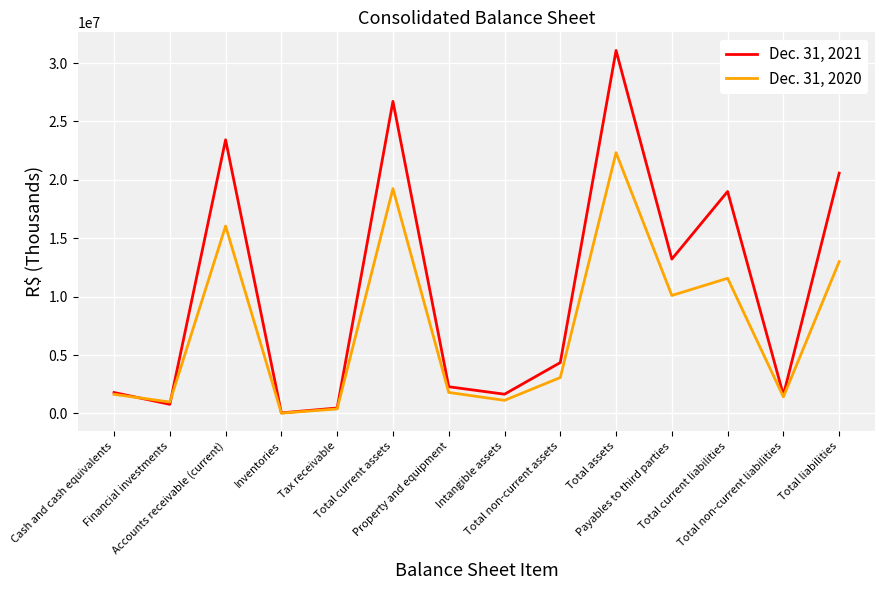

Which series has the largest range (max minus min)?

Dec. 31, 2021